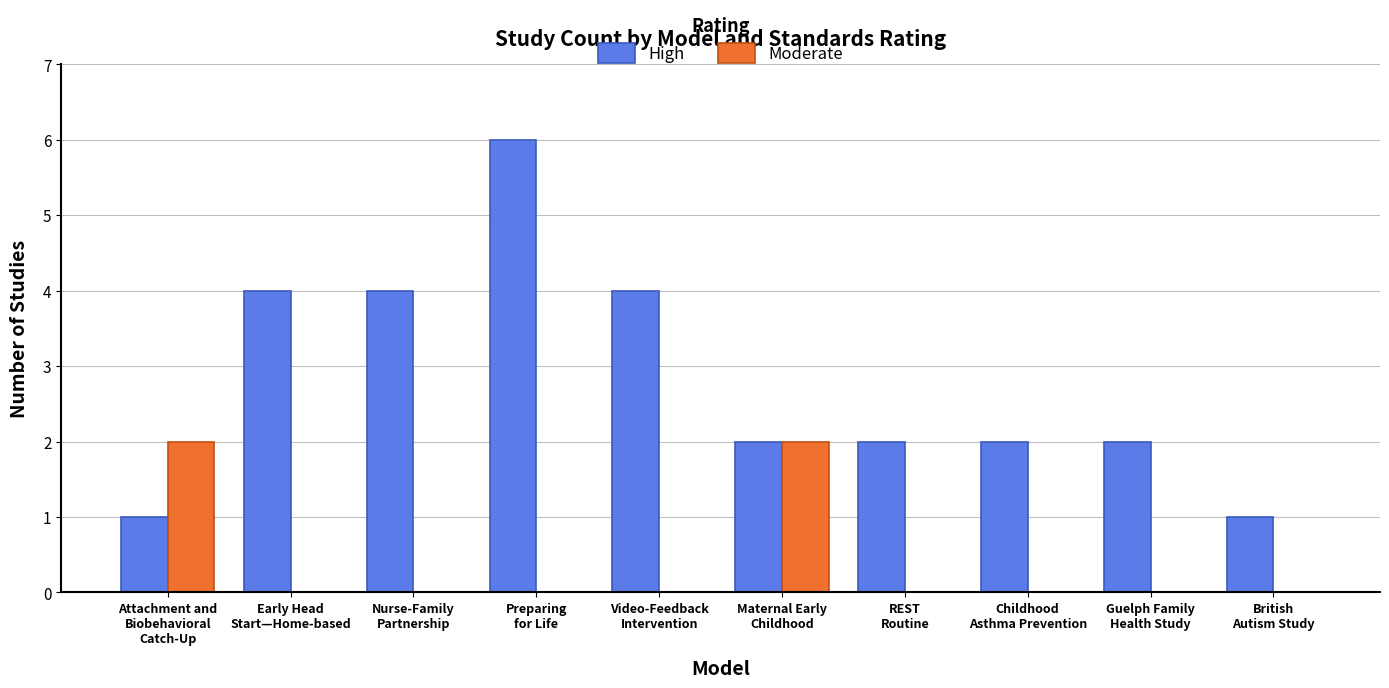

What is the maximum value for High?

6